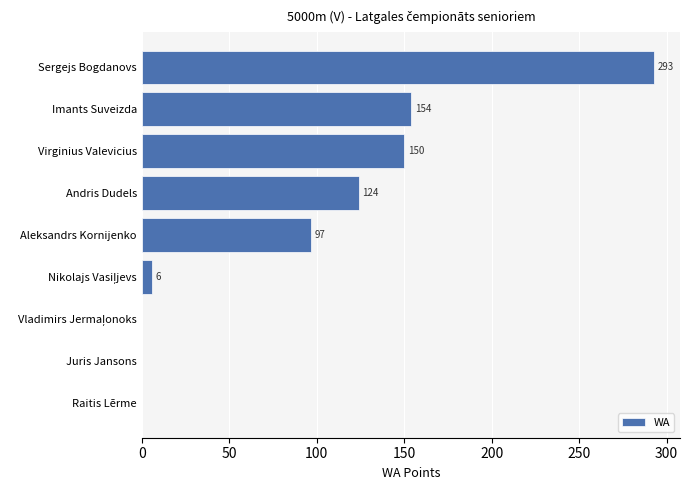

Which label corresponds to the largest value in the chart?

Sergejs Bogdanovs